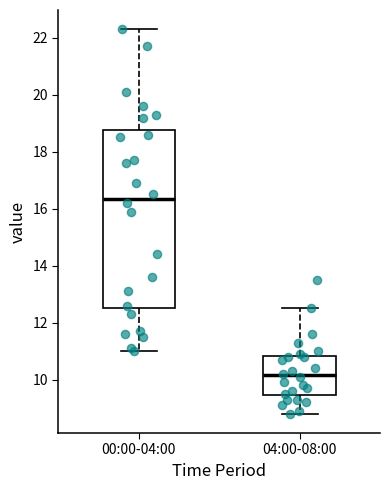

Reading left to right, read every box against the y-axis: the position of its median line, the range the box covers, and the ends of its whiskers. The values are not printed on the chart, so give them approximately, as read against the axis.

00:00-04:00: median 16.4, box 12.6 to 18.8, whiskers 11.0 to 22.4
04:00-08:00: median 10.2, box 9.4 to 10.8, whiskers 8.8 to 12.6